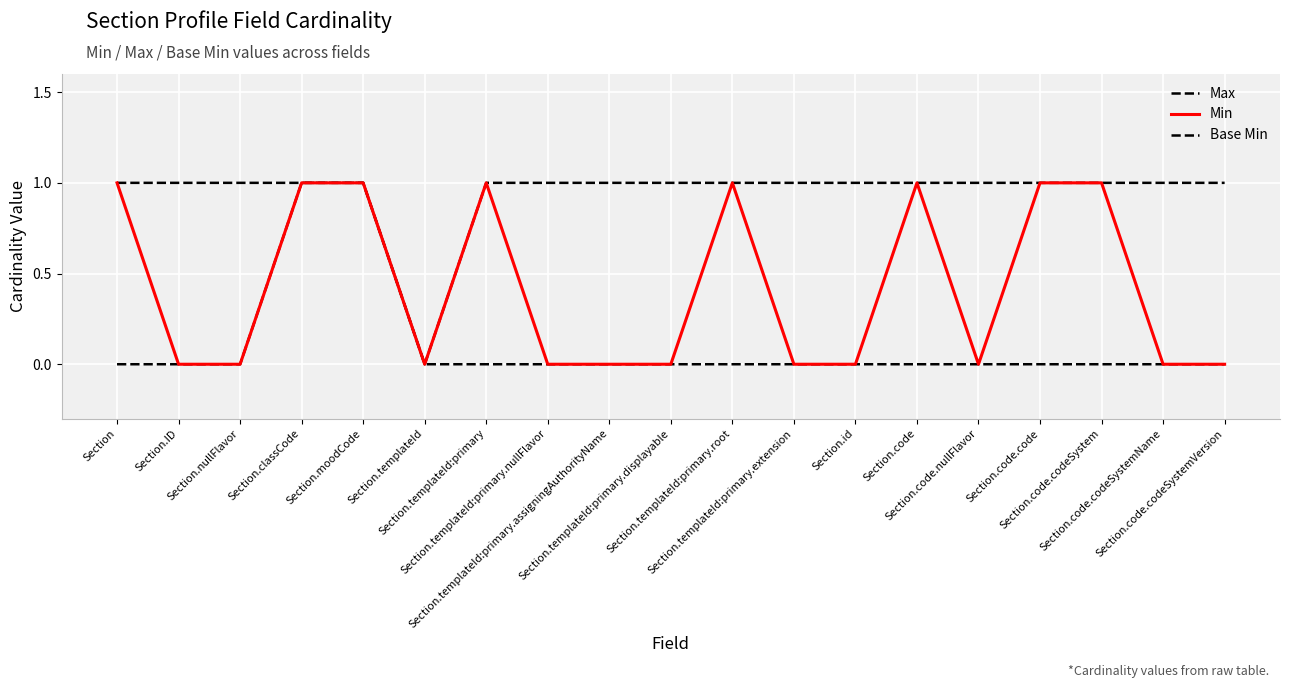

Which category has the highest value in the Max series?

Section